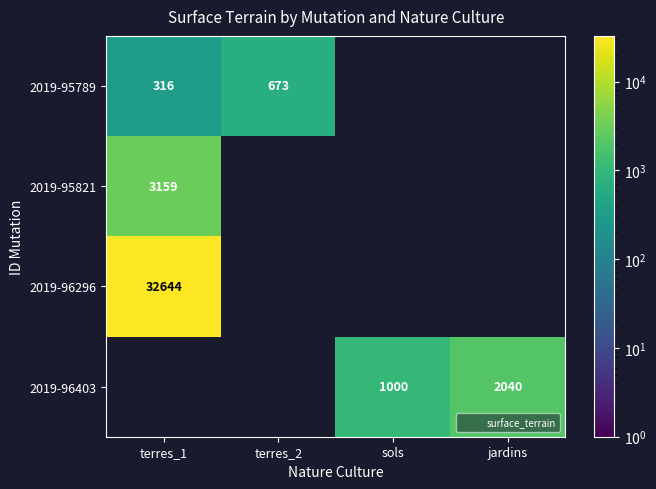

How many categories are shown in the chart?

4